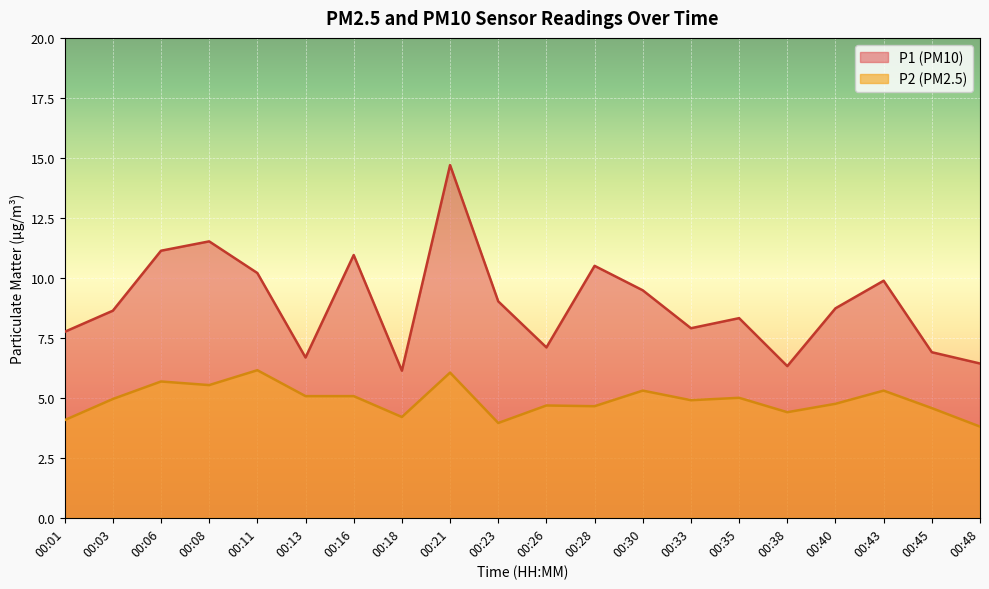

At which category is the sum across all series the highest?

00:21